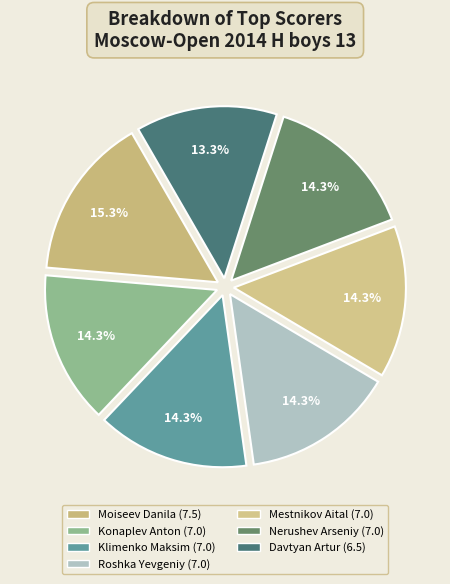

What is the smallest slice in the pie chart?

Davtyan Artur